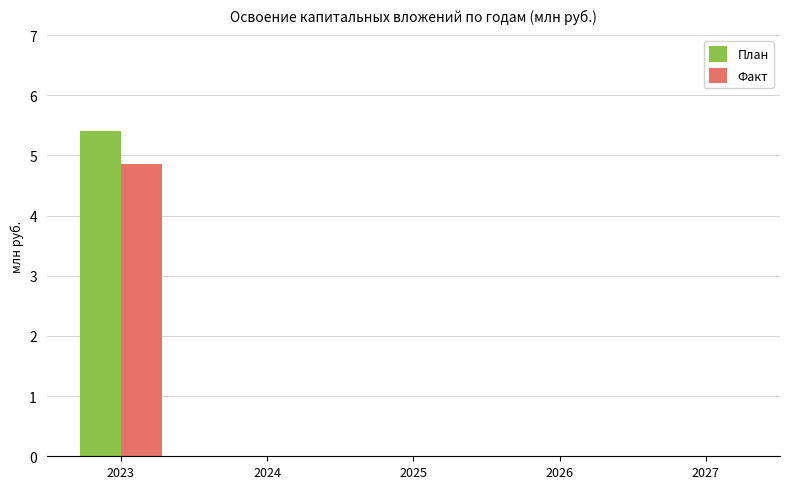

Which category has the highest value in the План series?

2023